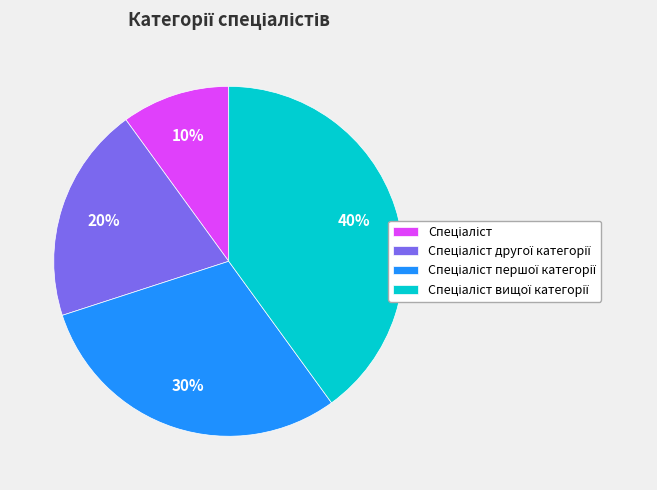

To the nearest percent, what is the average slice percentage?

25%